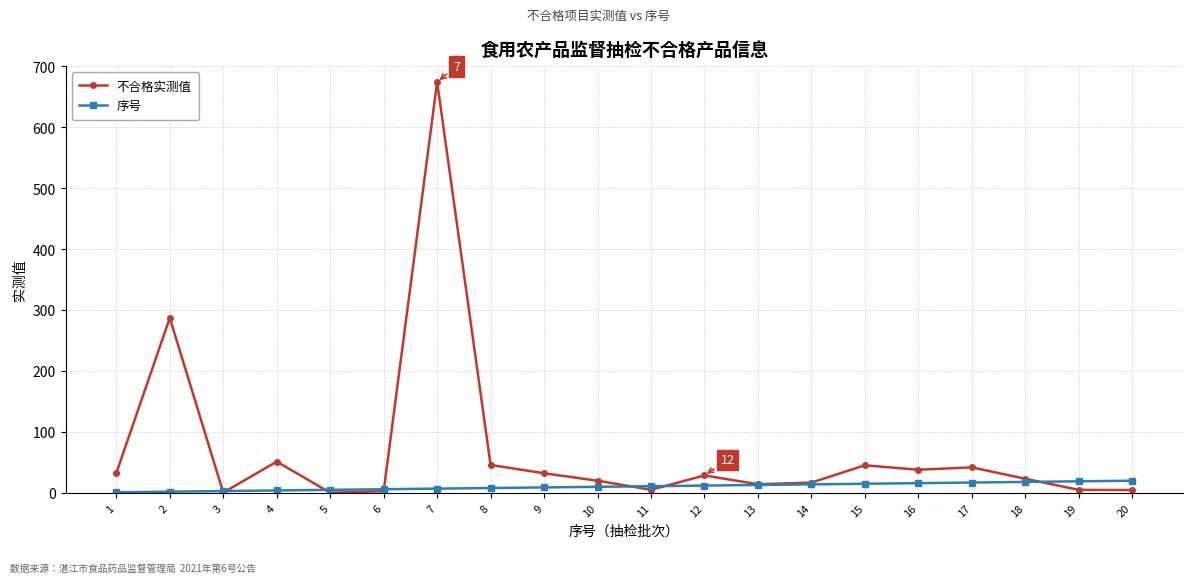

What is the greatest value displayed?

674.0